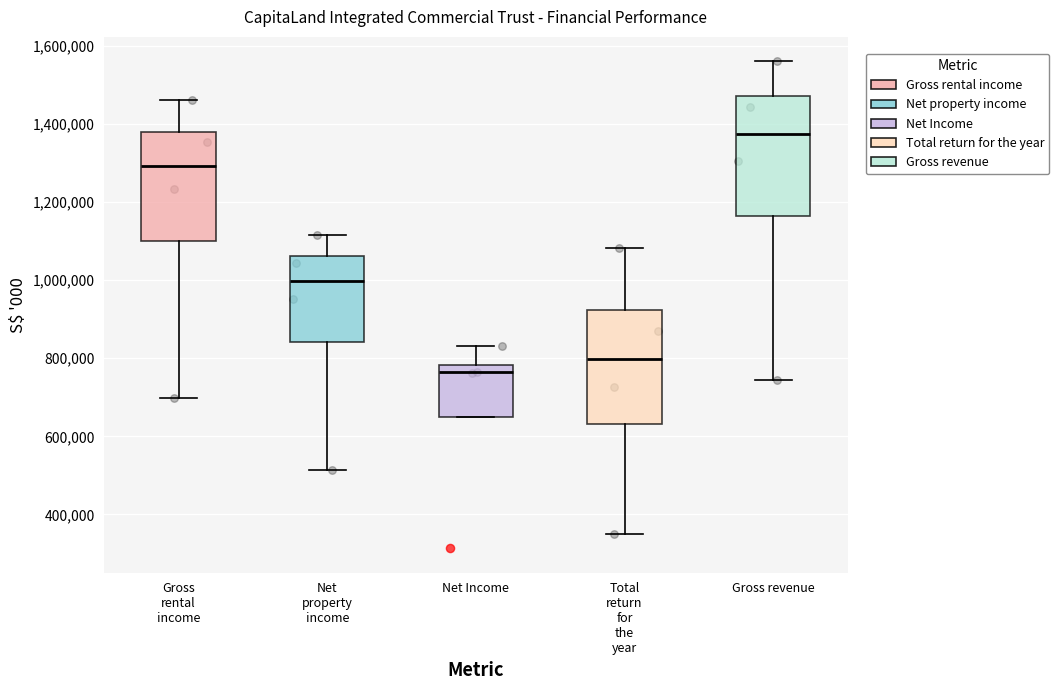

Where is the lower edge of the box for Gross rental income on the y-axis? The values are not printed on the chart, so give them approximately, as read against the axis.

1100000